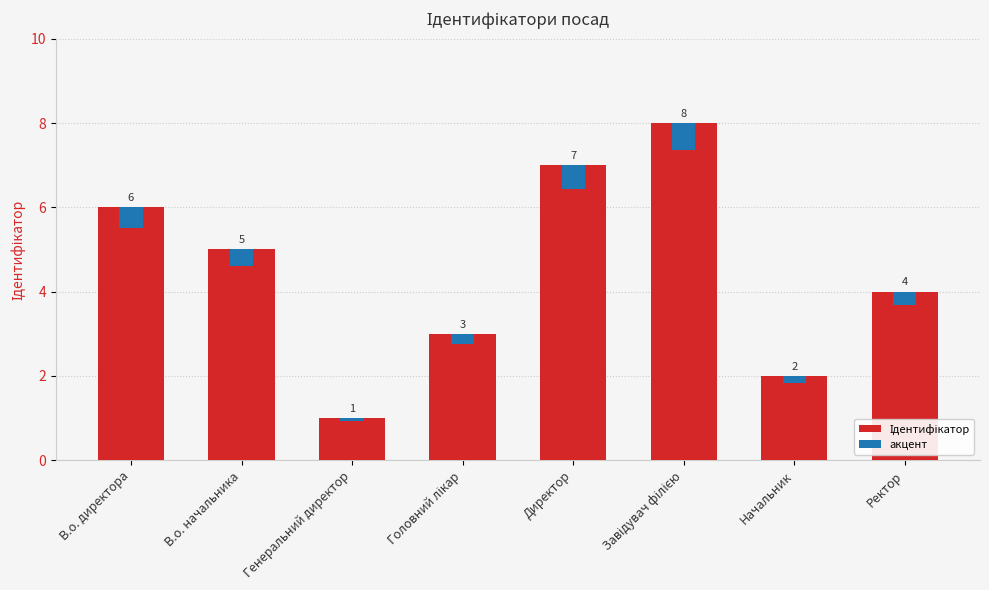

How many bars are there in total?

16